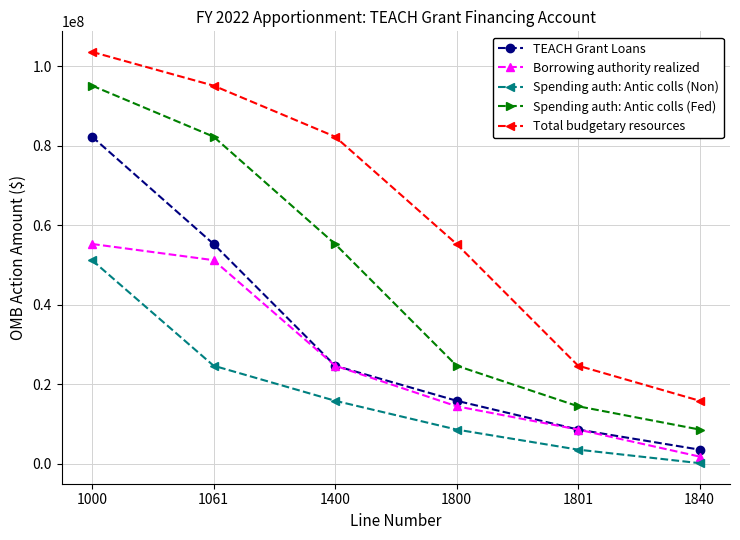

True or false: TEACH Grant Loans has more than 0 points higher than both neighbors.

False